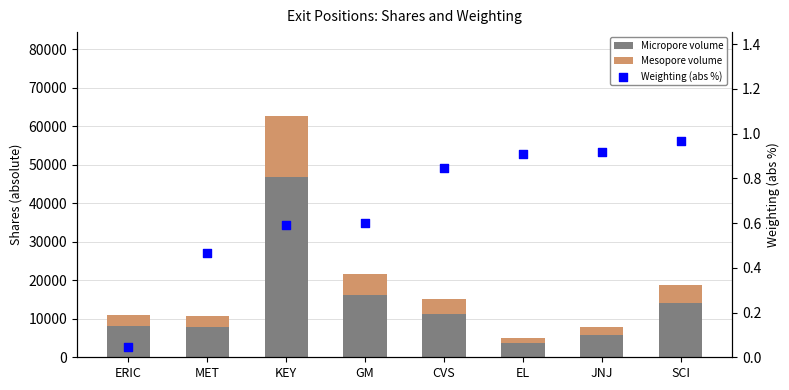

Which series reaches the maximum Y coordinate?

Micropore volume